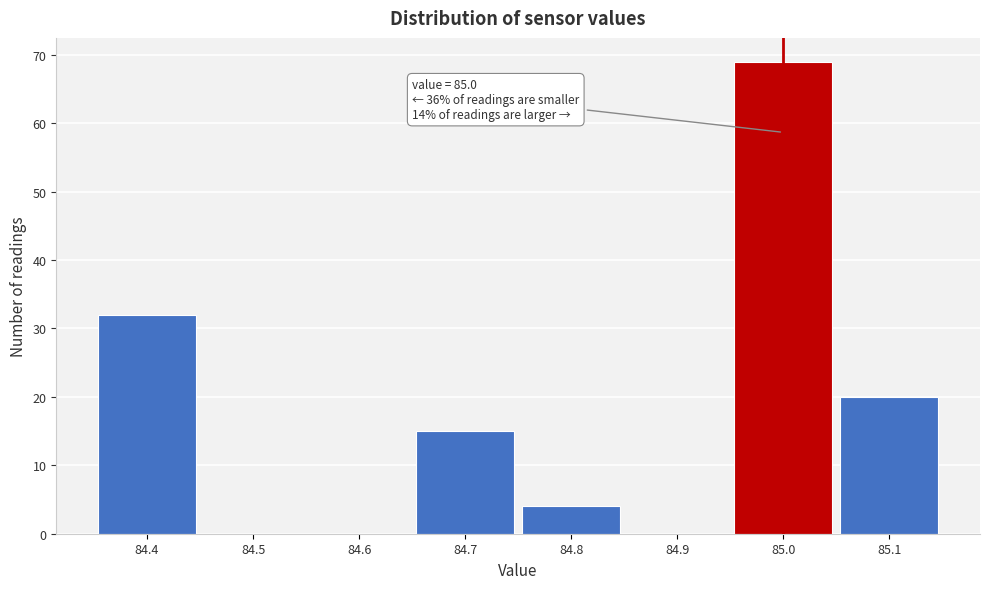

Which range on the x-axis has the tallest bar?

84.95 to 85.05